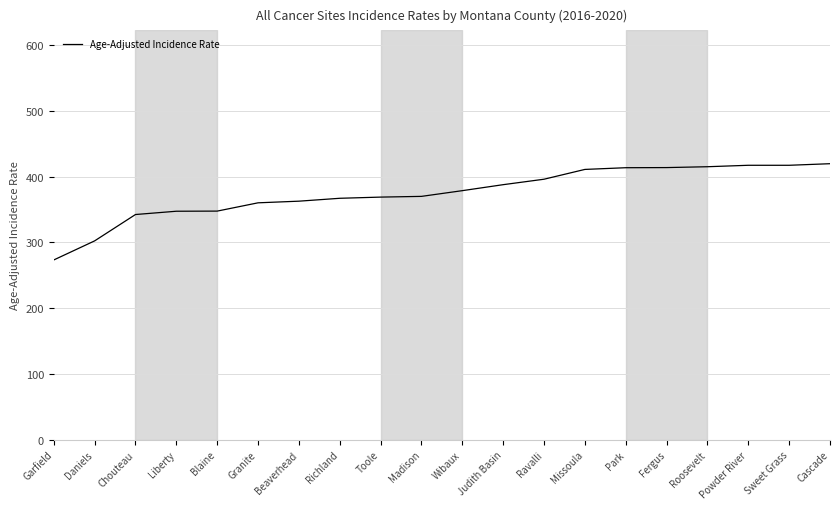

What position from the right is Granite?

15